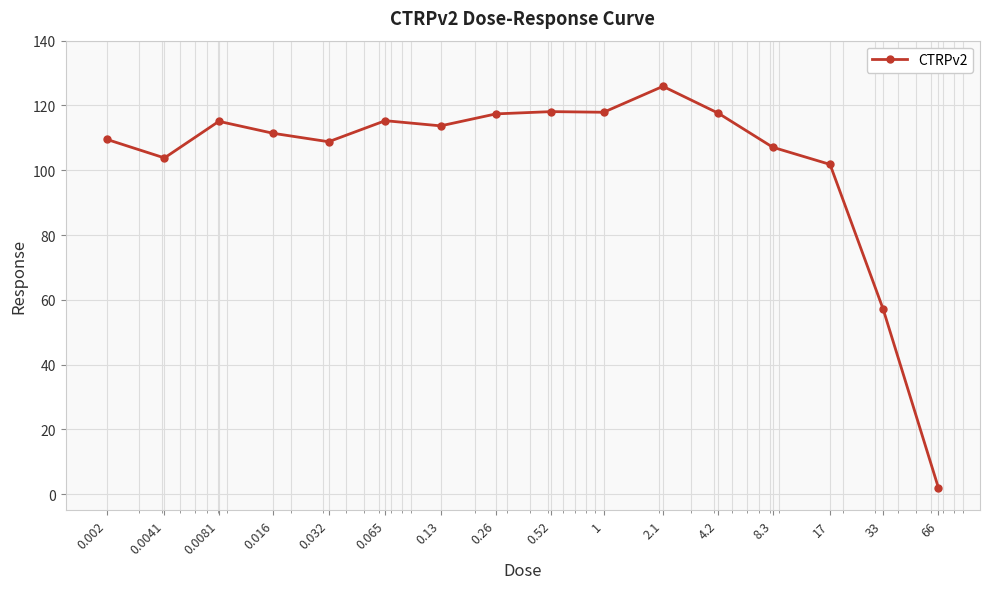

How many lines are shown in the chart?

1